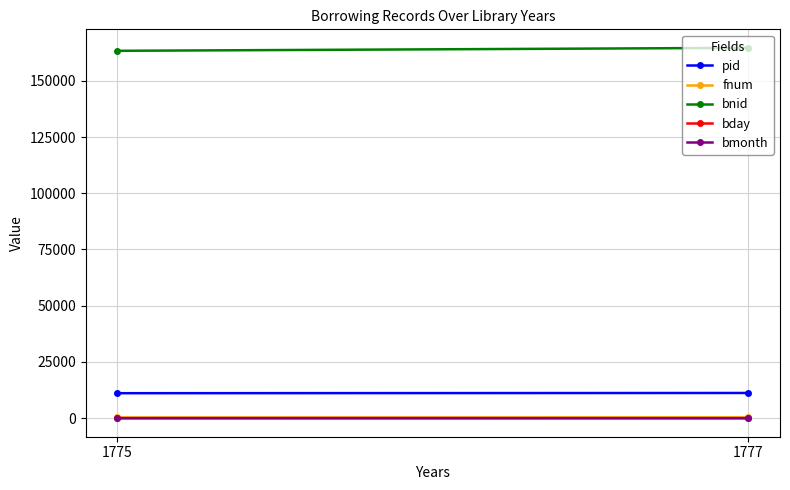

What is the value of the bnid point at the 1st from the left?

163326